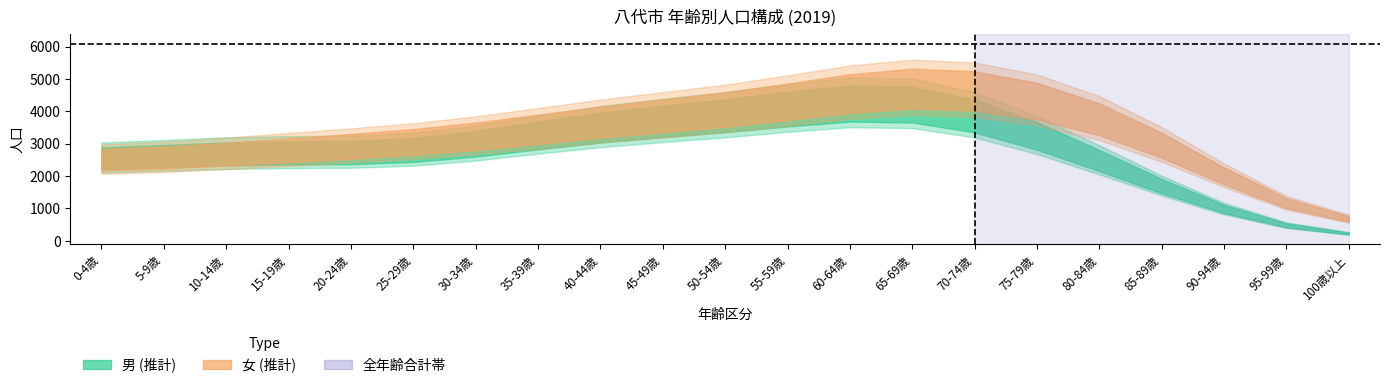

At how many categories does at least one series exceed 5364?

1